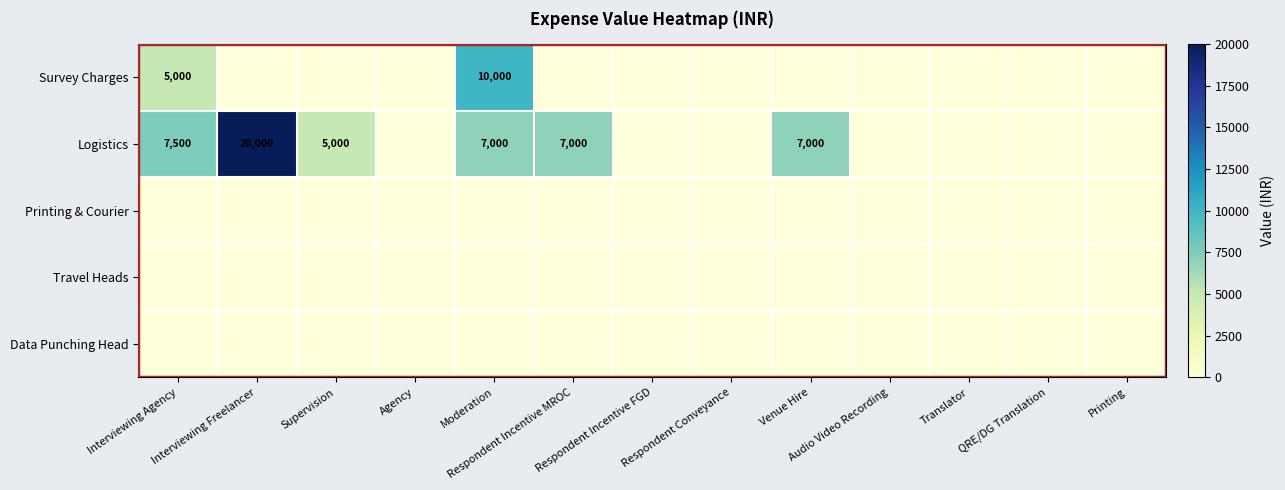

List the series in order of their peak value, lowest first.

Printing & Courier, Travel Heads, Data Punching Head, Survey Charges, Logistics